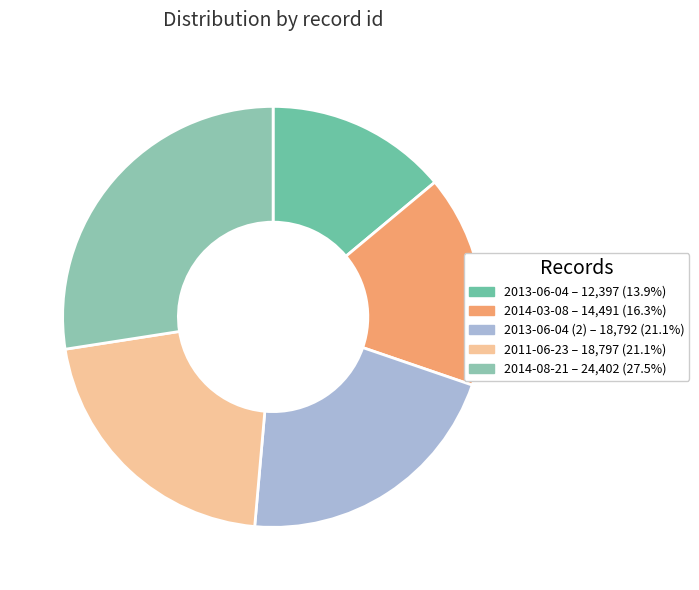

Which category has the smallest portion of the pie?

2013-06-04